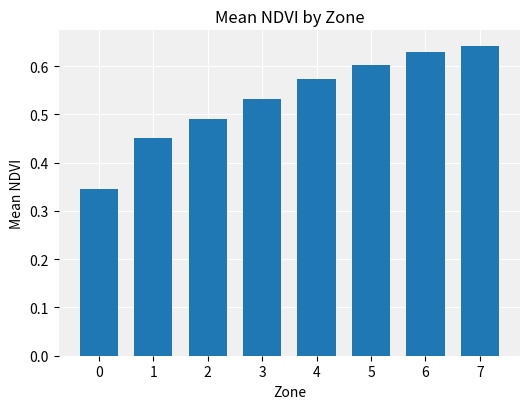

The chart shows a value of 0.6 at 4. True or false?

True